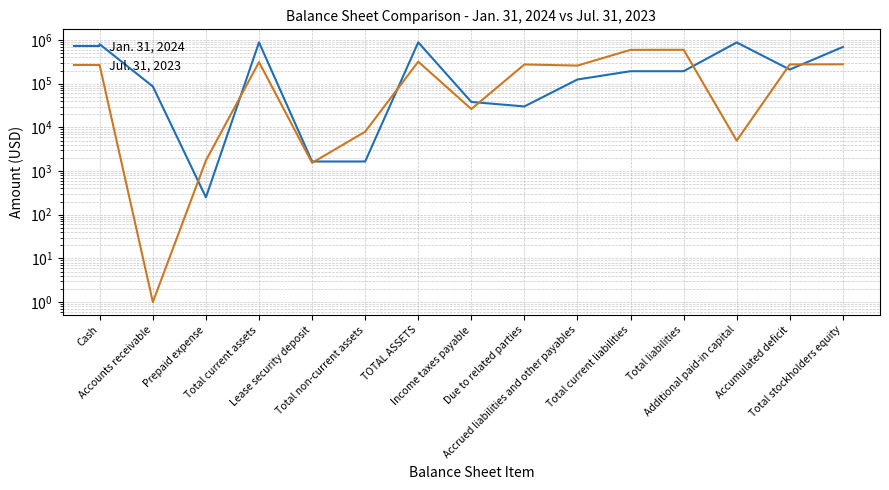

How many values in the Jul. 31, 2023 series exceed 260176?

7